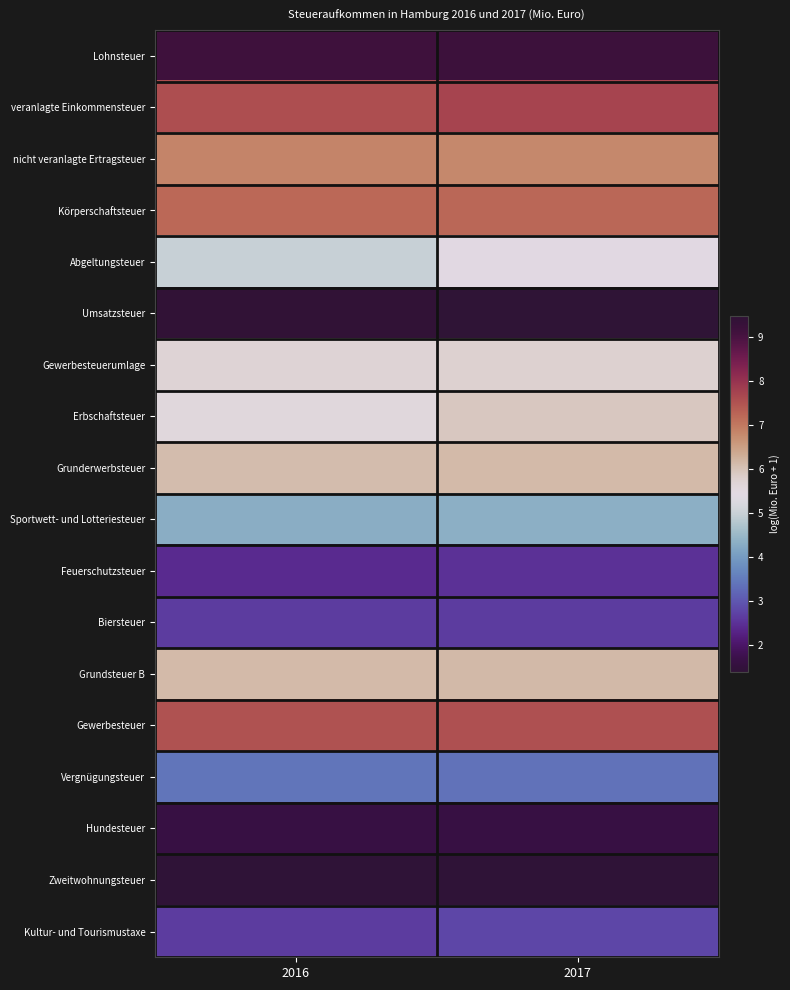

How many series are shown in this chart?

18